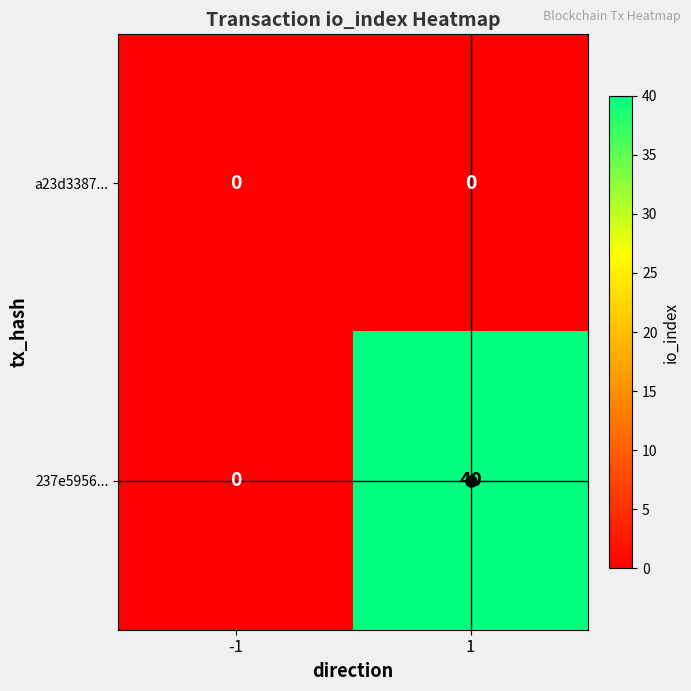

At how many categories does at least one series exceed 10?

1